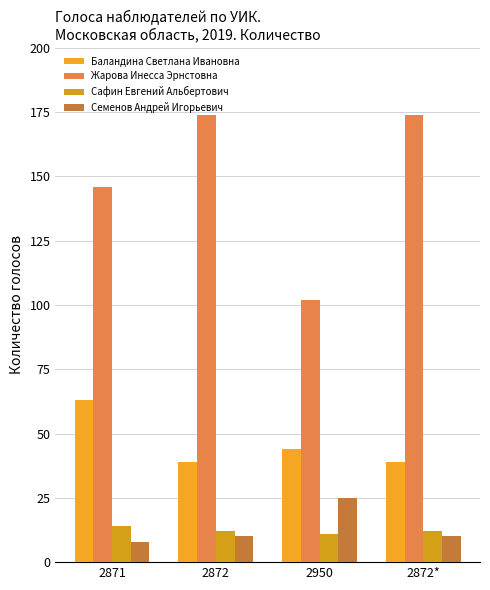

Rank the series by their maximum value, from lowest to highest.

Сафин Евгений Альбертович, Семенов Андрей Игорьевич, Баландина Светлана Ивановна, Жарова Инесса Эрнстовна